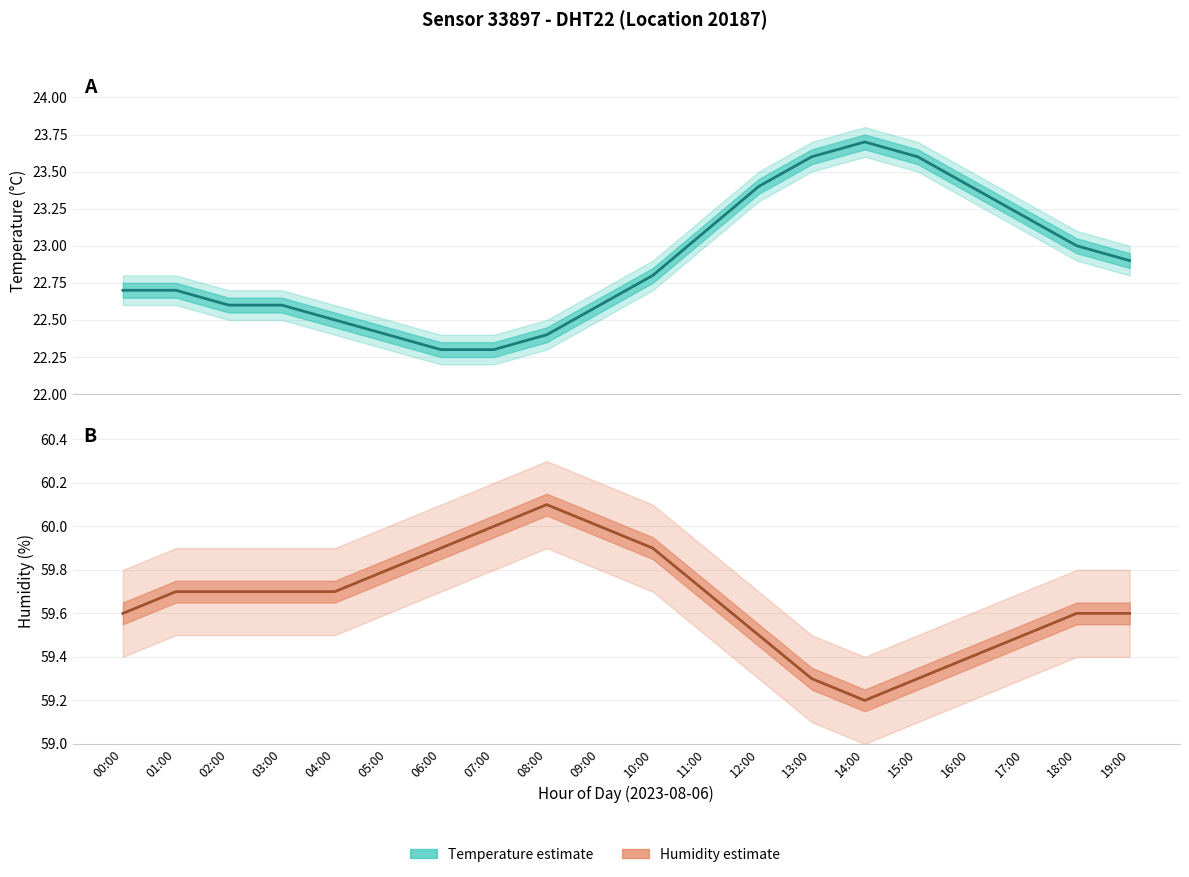

What is the value of the humidity_high point at the 4th from the left?

59.9